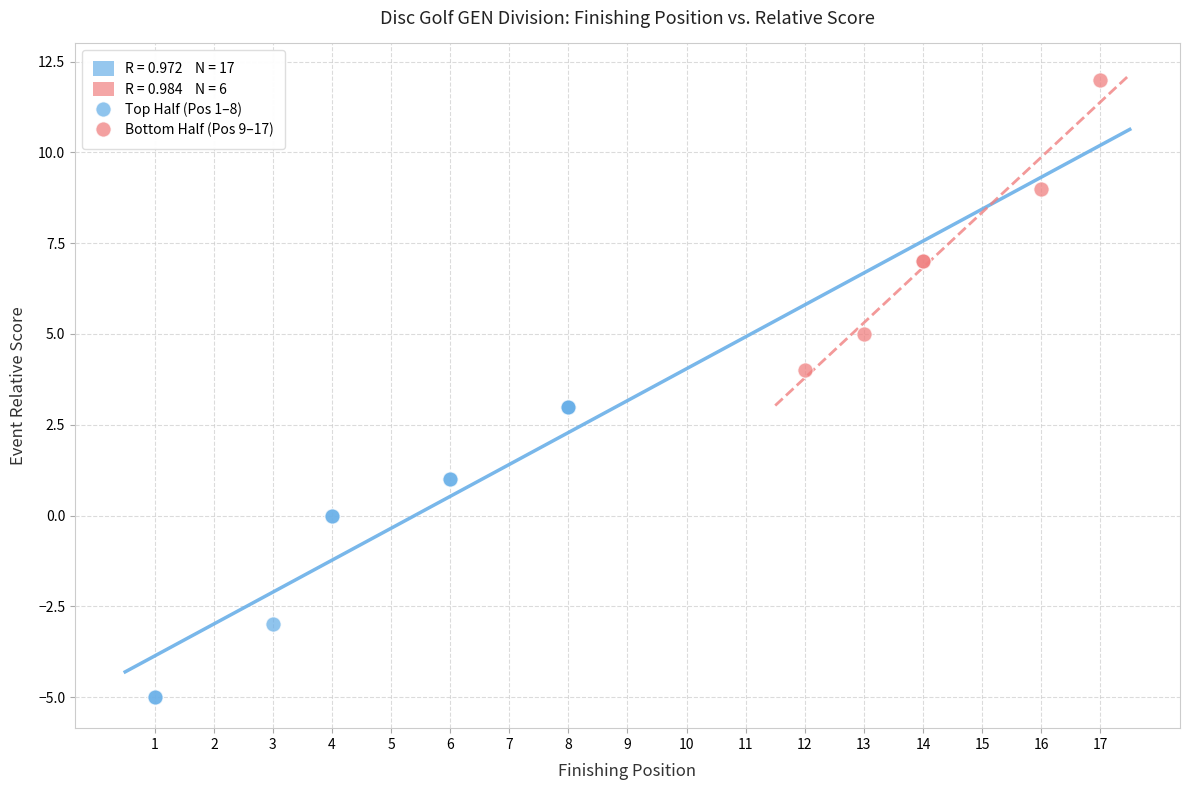

Which series contains the highest Y value?

Bottom Half (Pos 9–17)